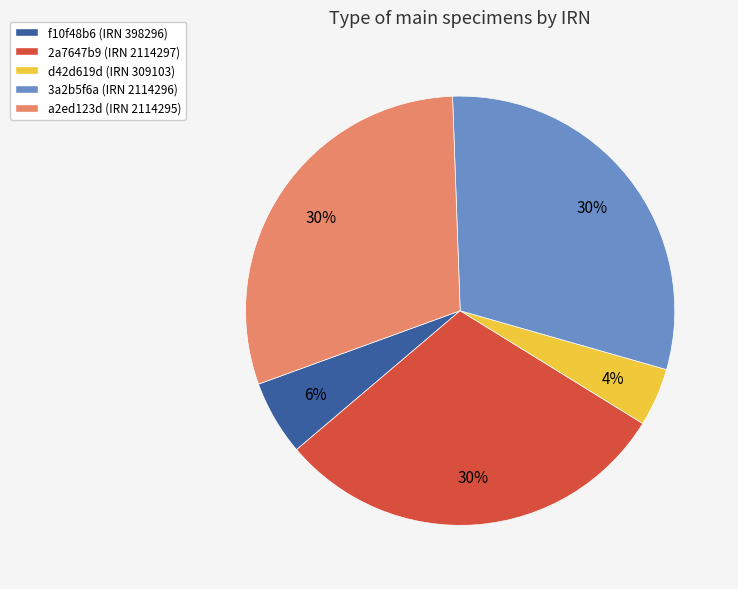

Approximately how many times larger is the value at a2ed123d (IRN 2114295) compared to 3a2b5f6a (IRN 2114296)?

1.0